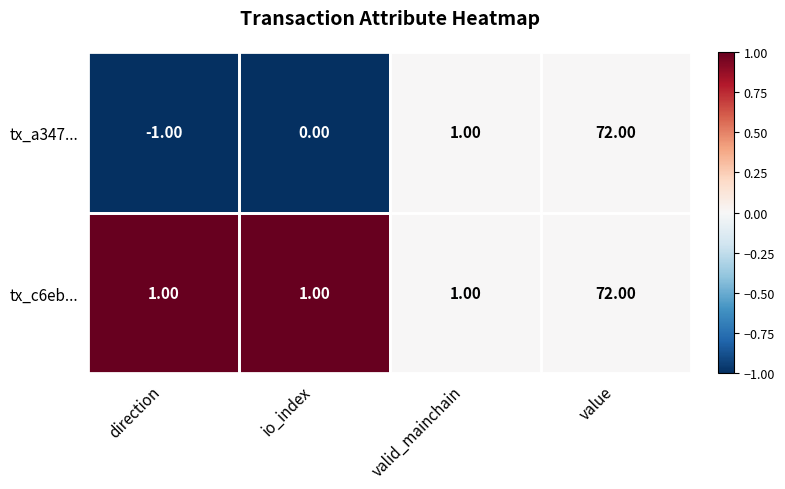

At which label is tx_a347... closest to 35?

valid_mainchain